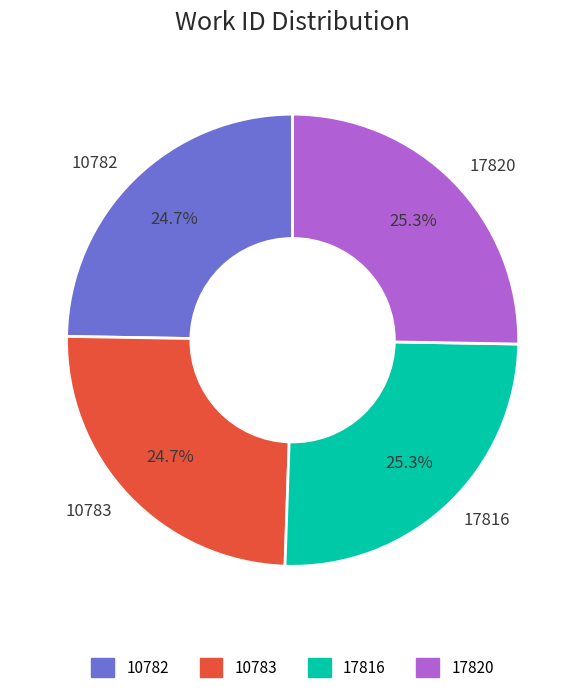

Does 17816 represent more than half of the total?

No